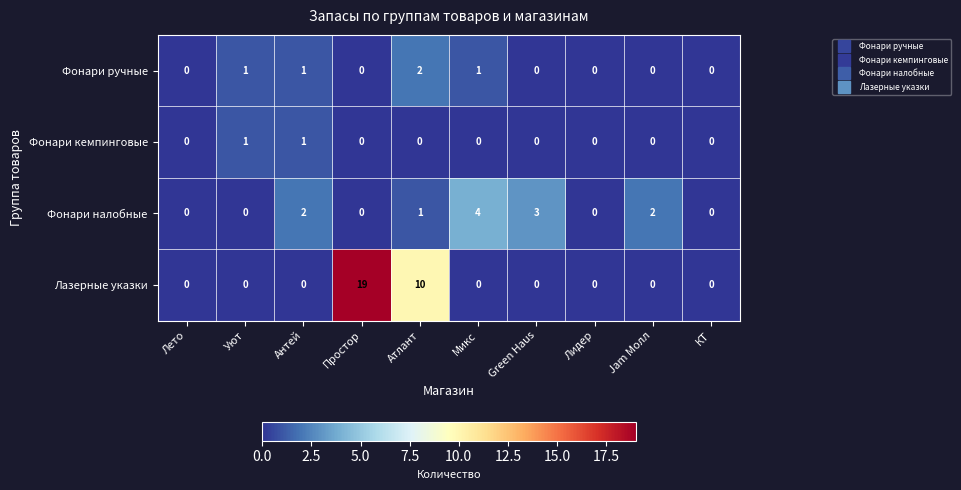

The value of Фонари кемпинговые at Антей is 0. True or false?

False